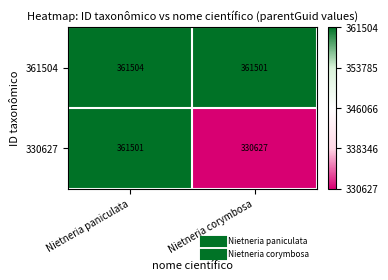

What is the greatest value displayed?

361504